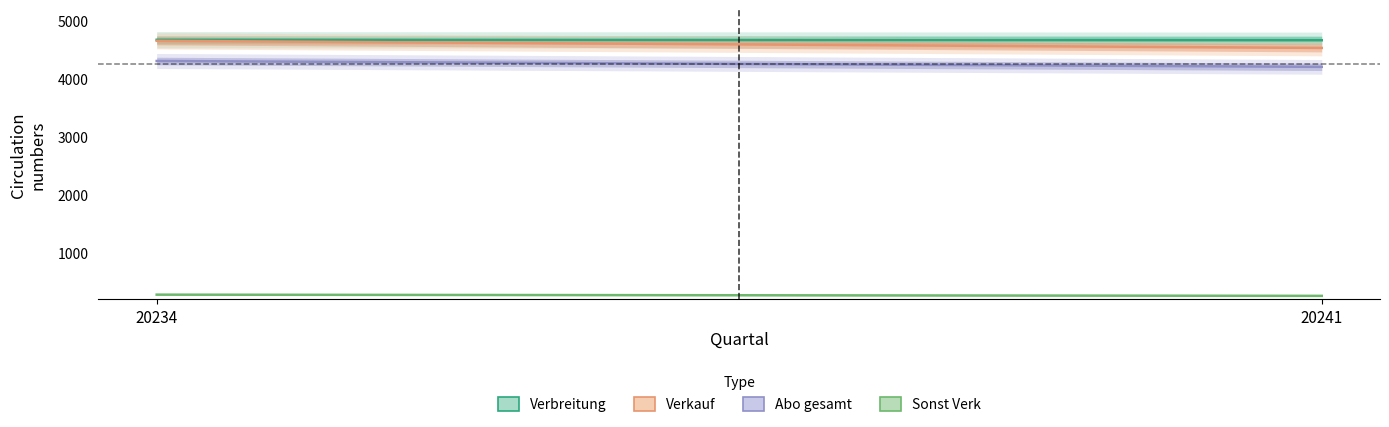

The value of Verbreitung at 20241 is 4669. True or false?

True